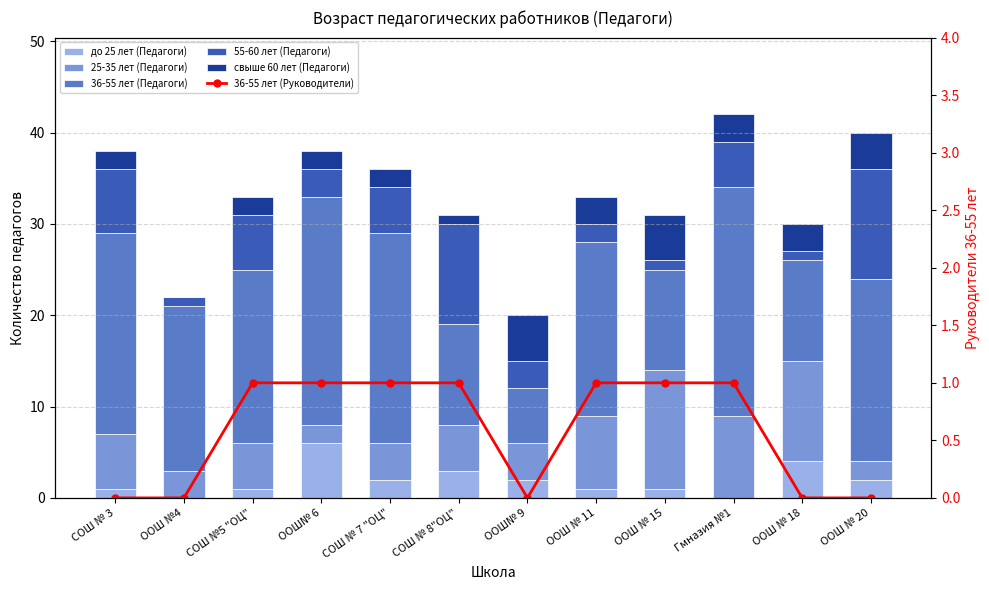

Which series has the largest range (max minus min)?

36-55 лет (Педагоги)